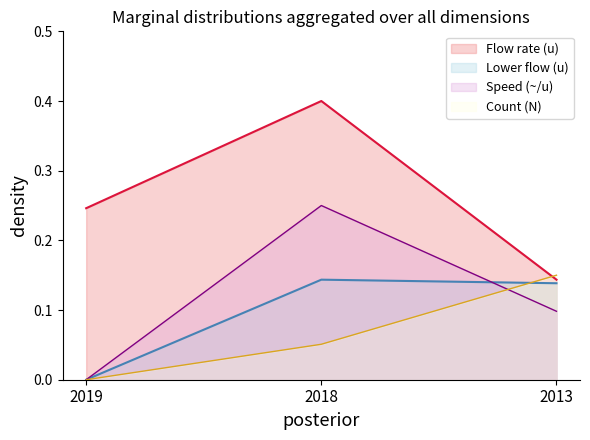

What is the difference between the maximum and minimum values in the Lower flow (u) series?

0.1